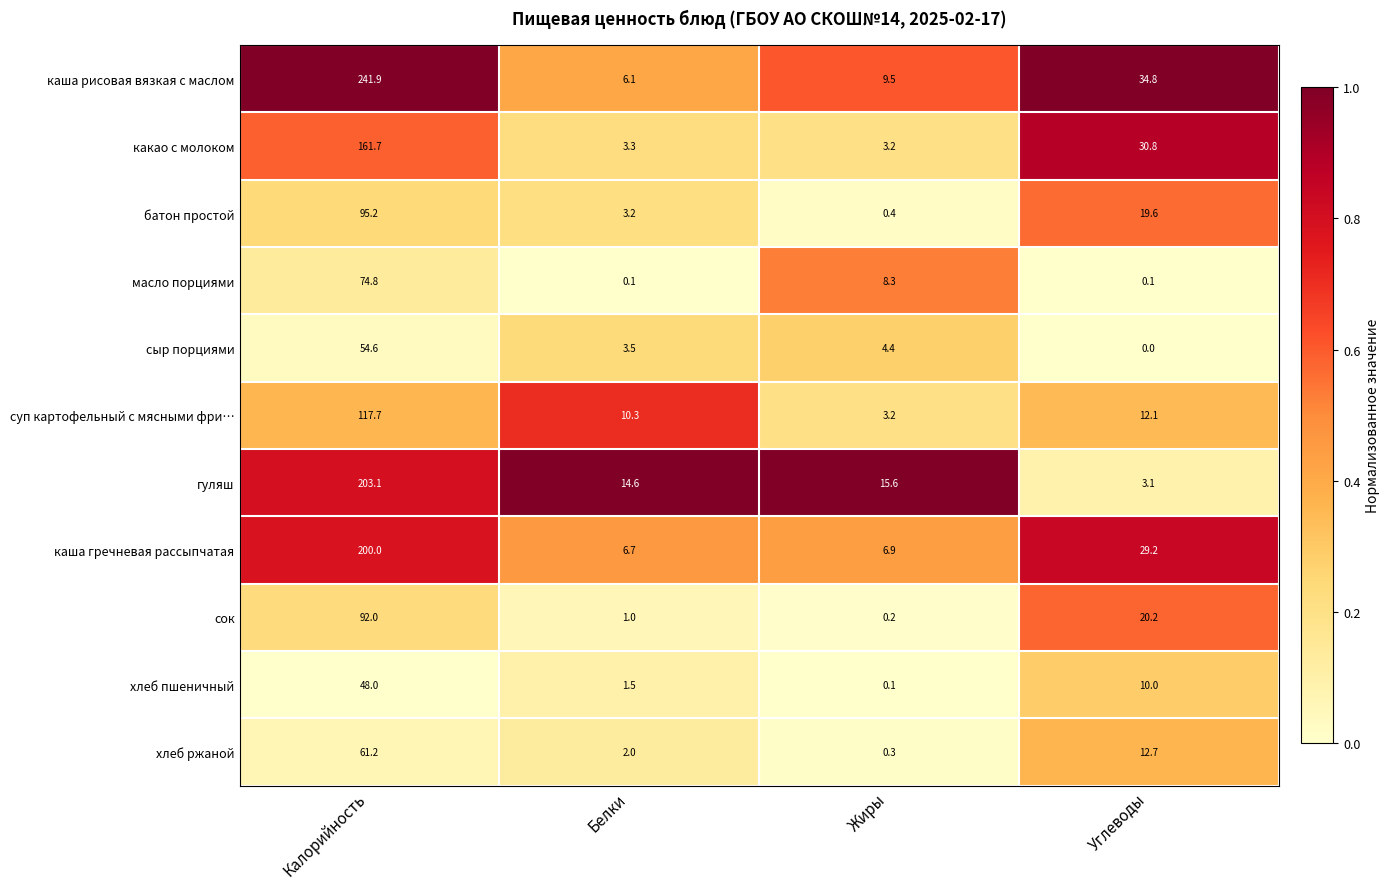

What is the sum of the хлеб пшеничный values at Углеводы and Калорийность?

58.0